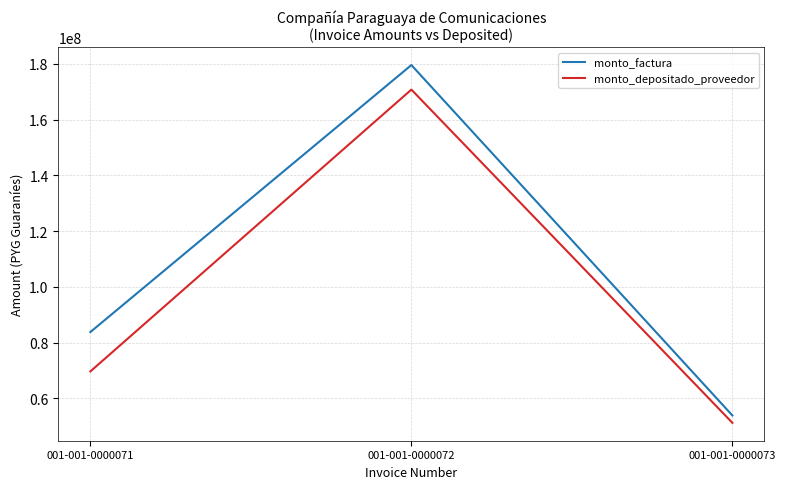

Count the number of categories in the chart.

3